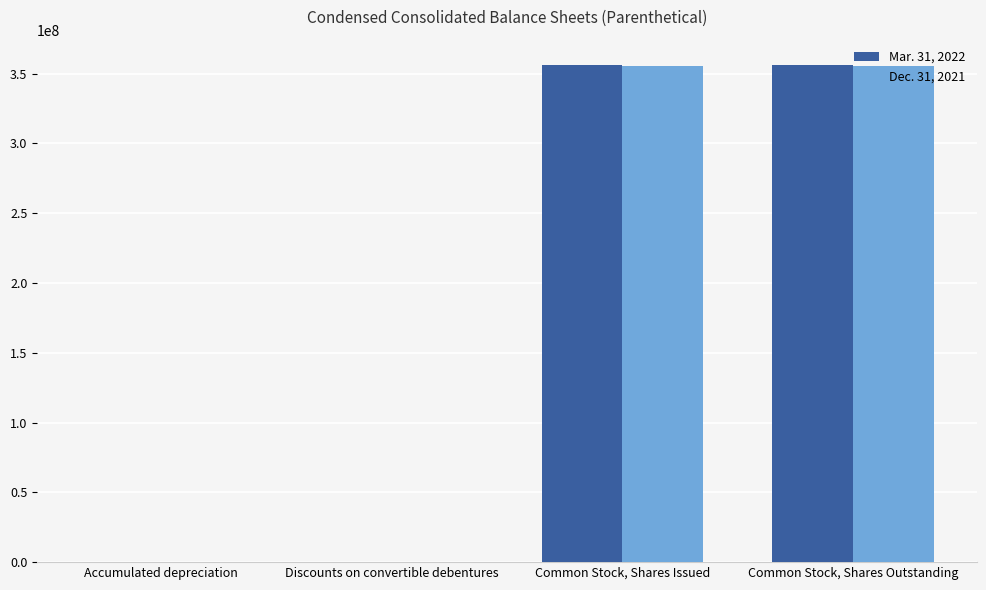

The value of Mar. 31, 2022 at Common Stock, Shares Outstanding is 556500681. True or false?

False